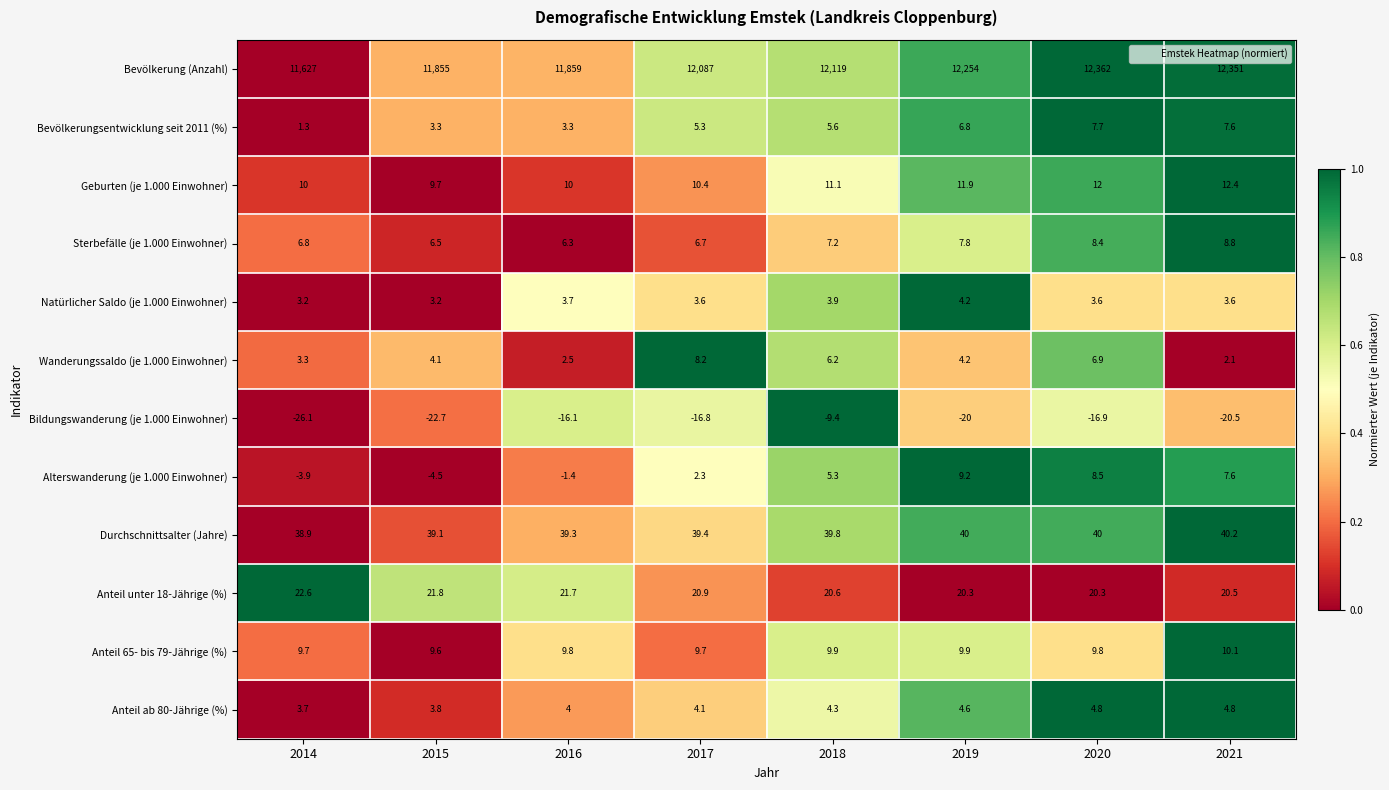

At which category is the sum across all series the highest?

2020